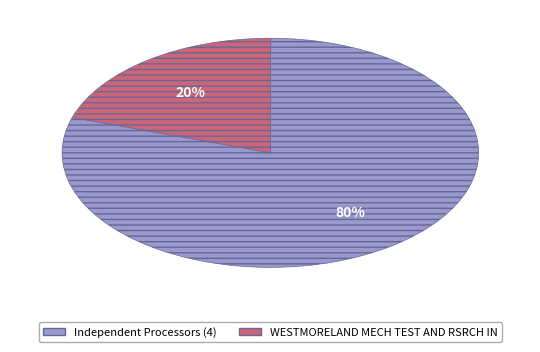

How many slices are in this pie chart?

2